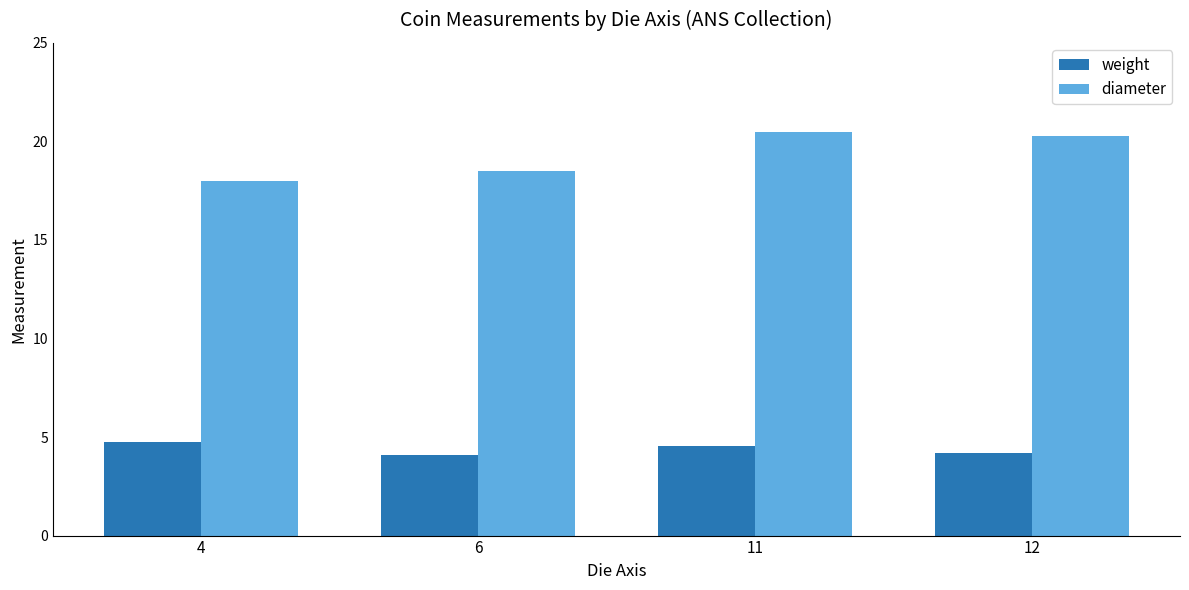

How many bars are there in total?

8